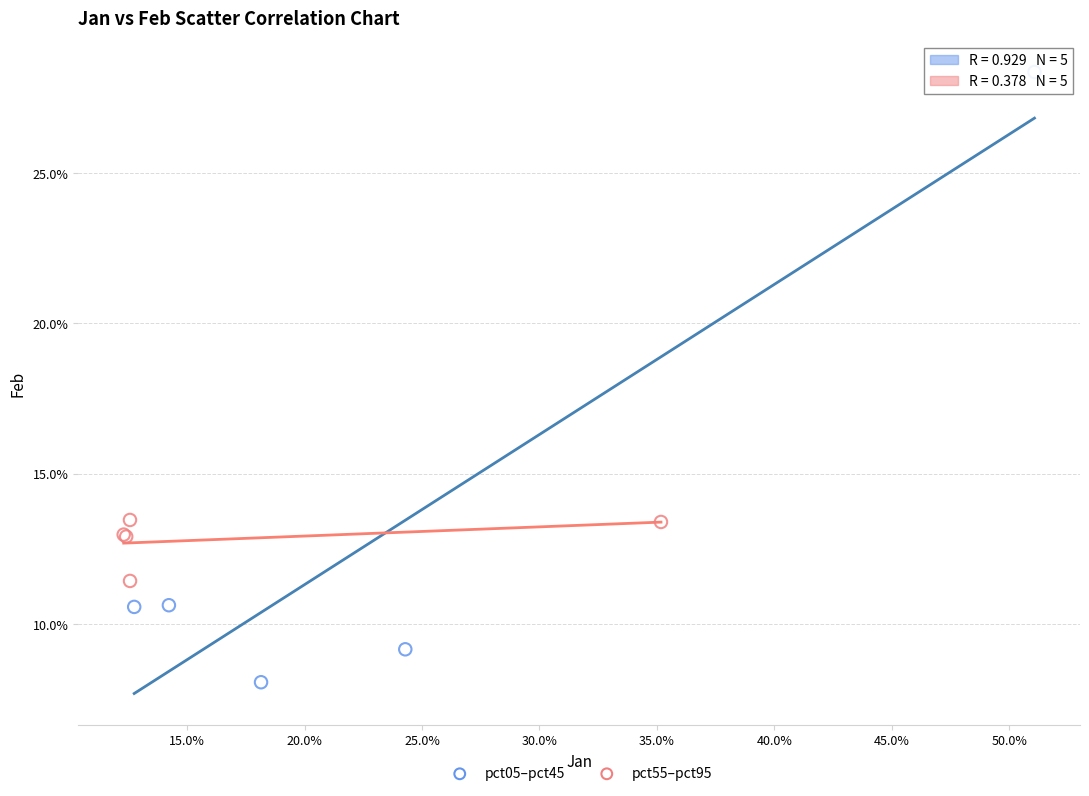

What are all the series names shown in the legend?

pct05–pct45, pct55–pct95